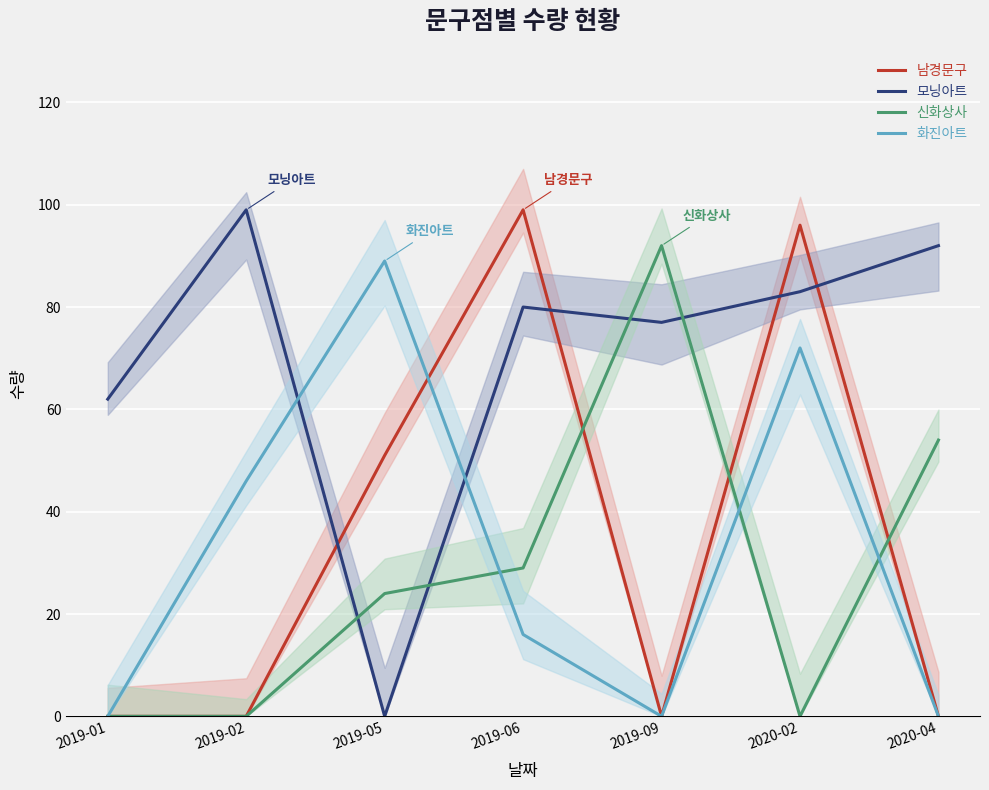

Which label corresponds to the smallest value in the chart?

2019-01